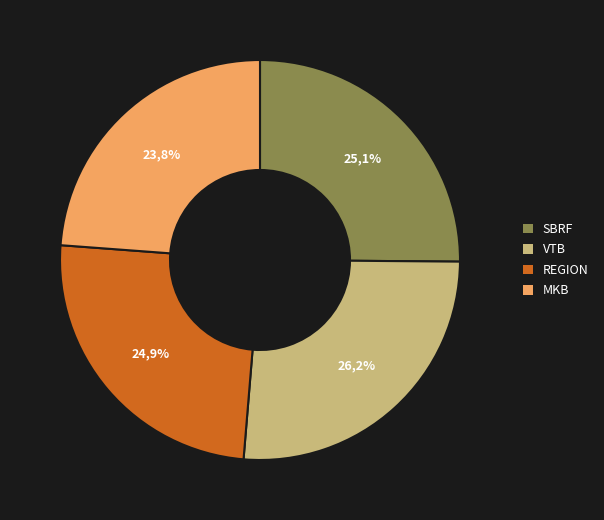

Which category has the biggest portion of the pie?

VTB